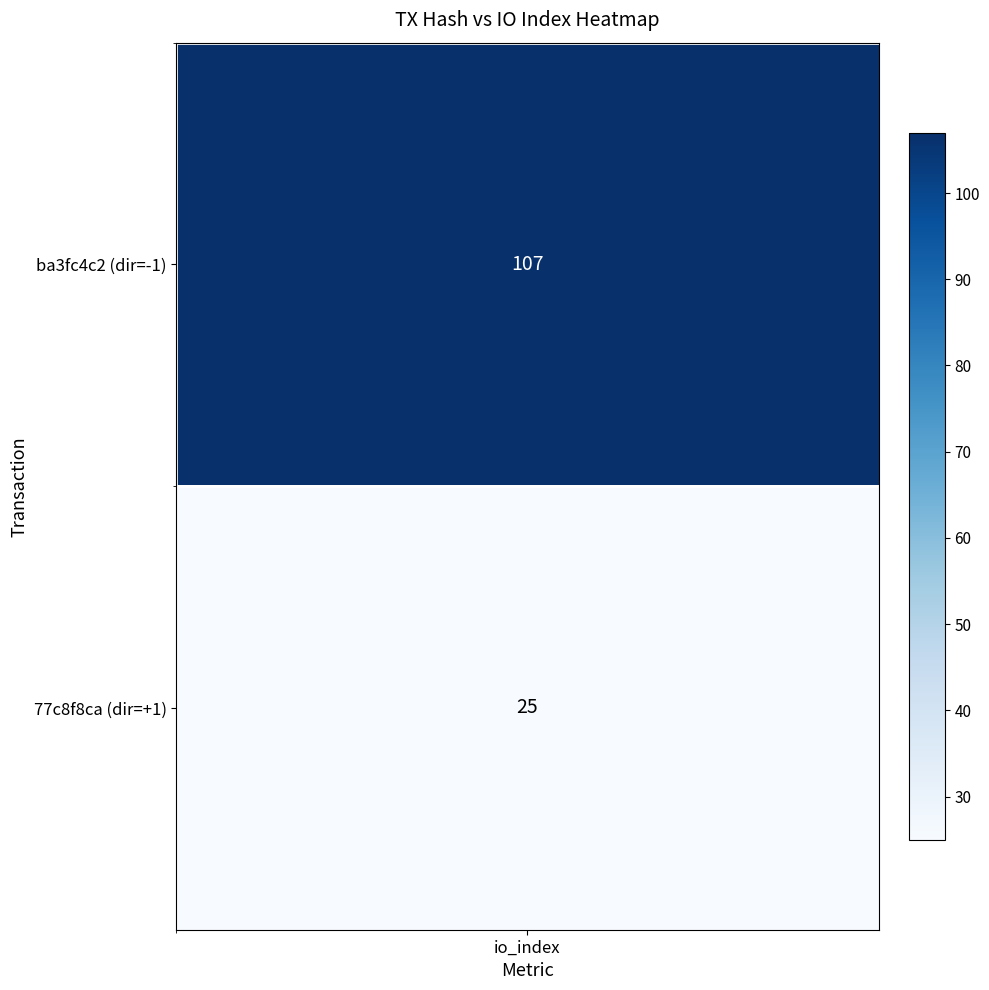

Which label corresponds to the largest value in the chart?

io_index